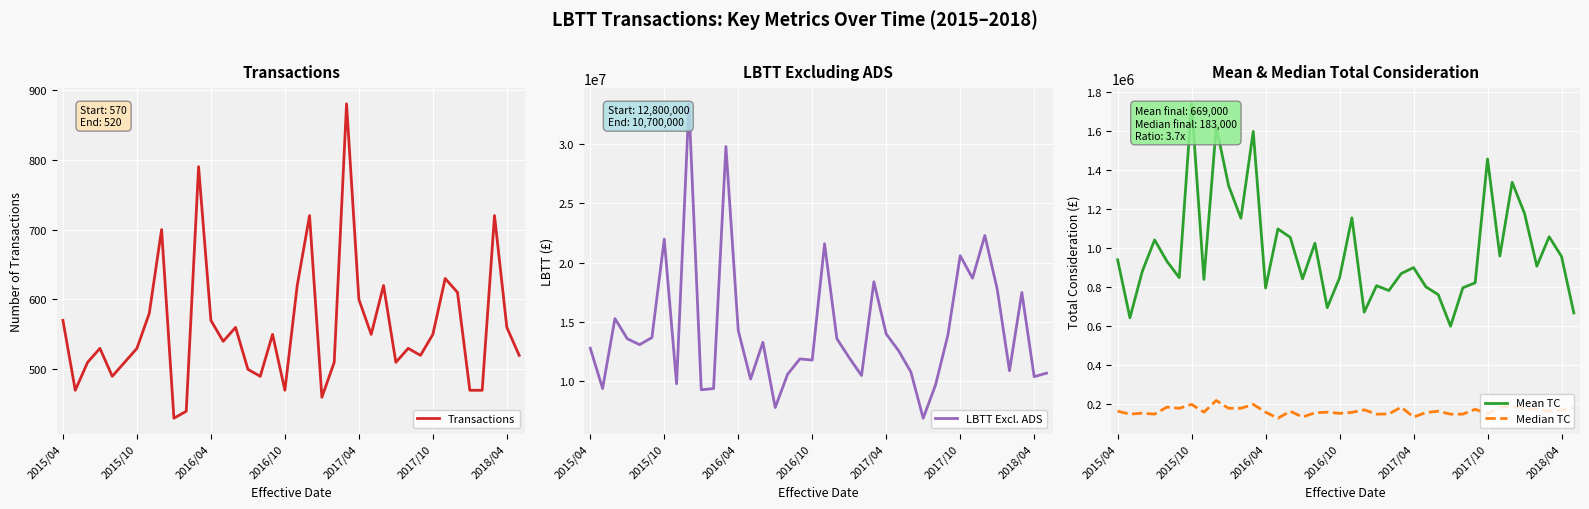

The value of Transactions at 2016/10 is 470. True or false?

True